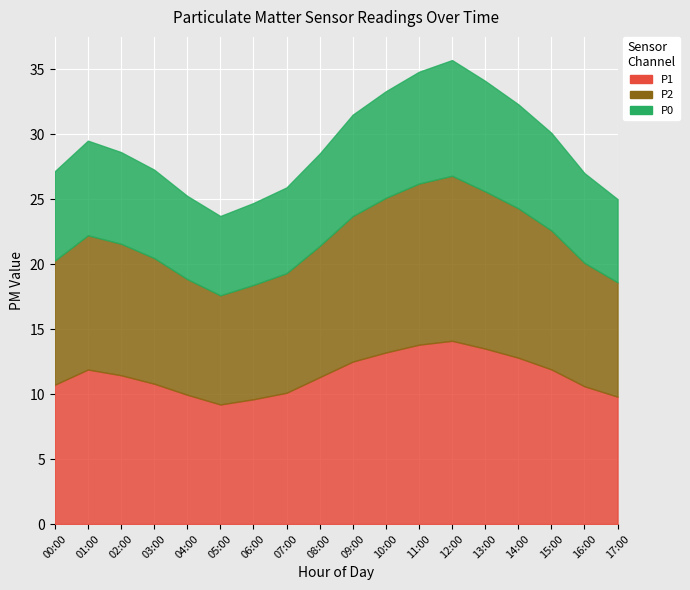

The P2 series shows 9.7 at 03:00. True or false?

True